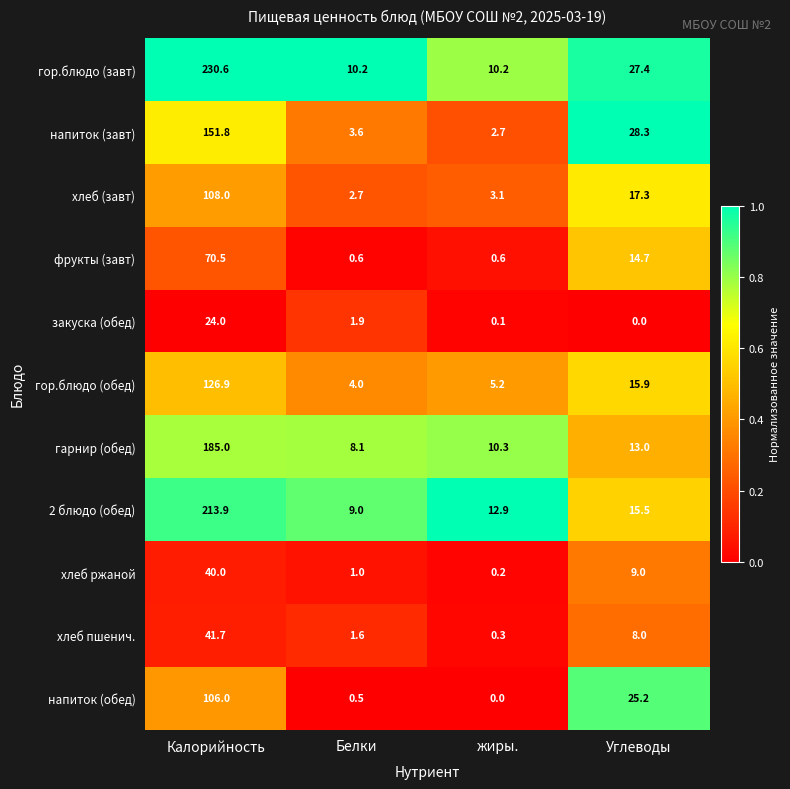

The гор.блюдо (обед) series shows 35.7 at Калорийность. True or false?

False